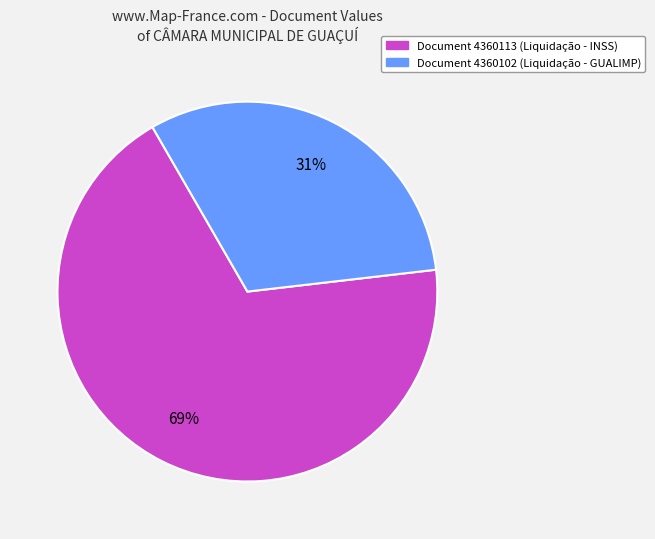

Is there any slice that represents more than half of the pie?

Yes